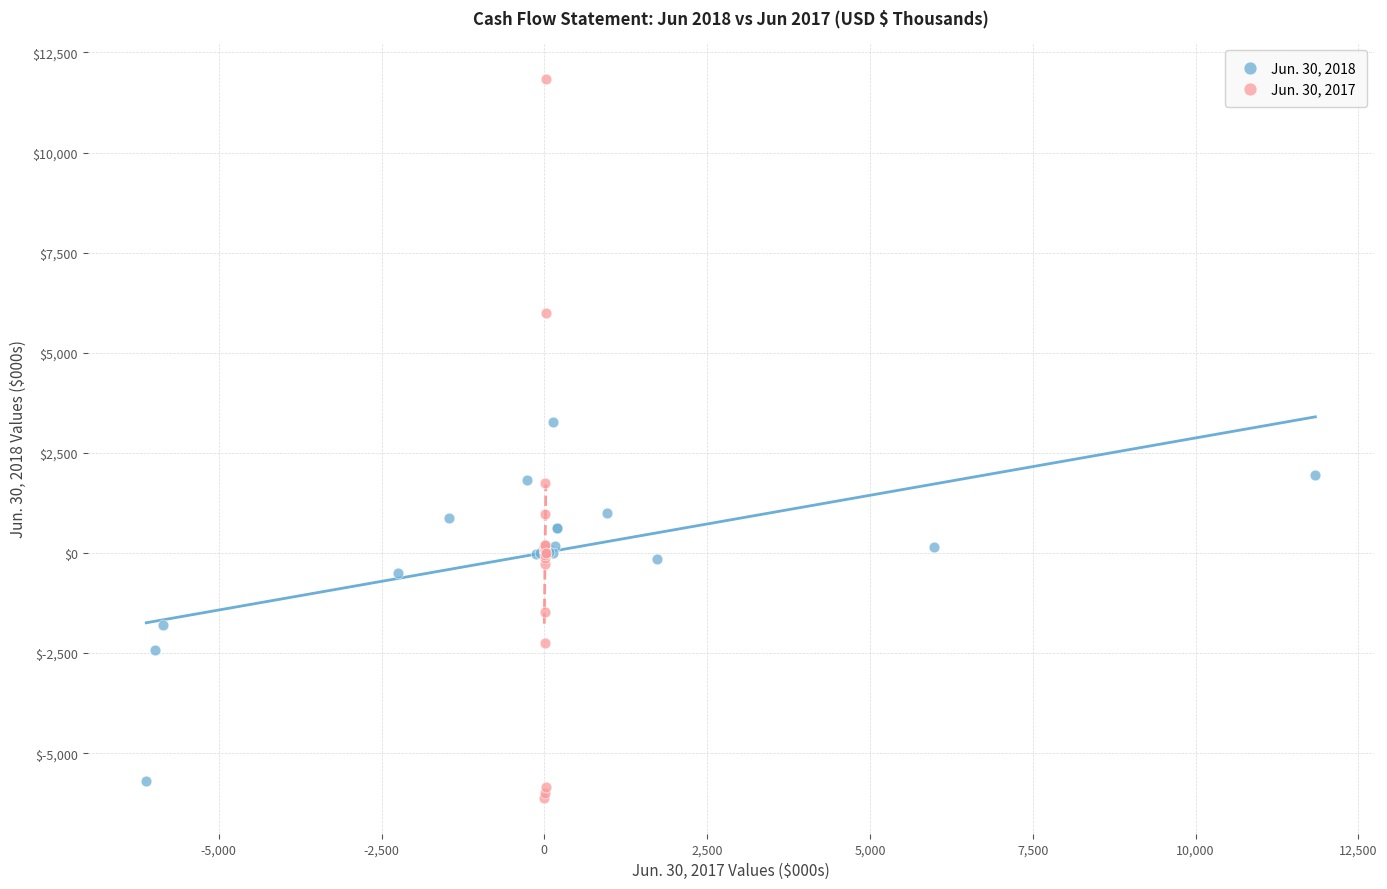

Which series has the largest Y range (max minus min)?

Jun. 30, 2017